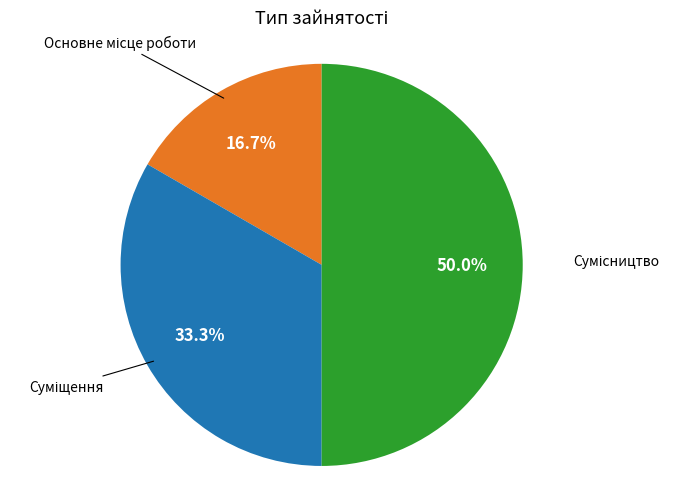

How many segments does this pie chart have?

3